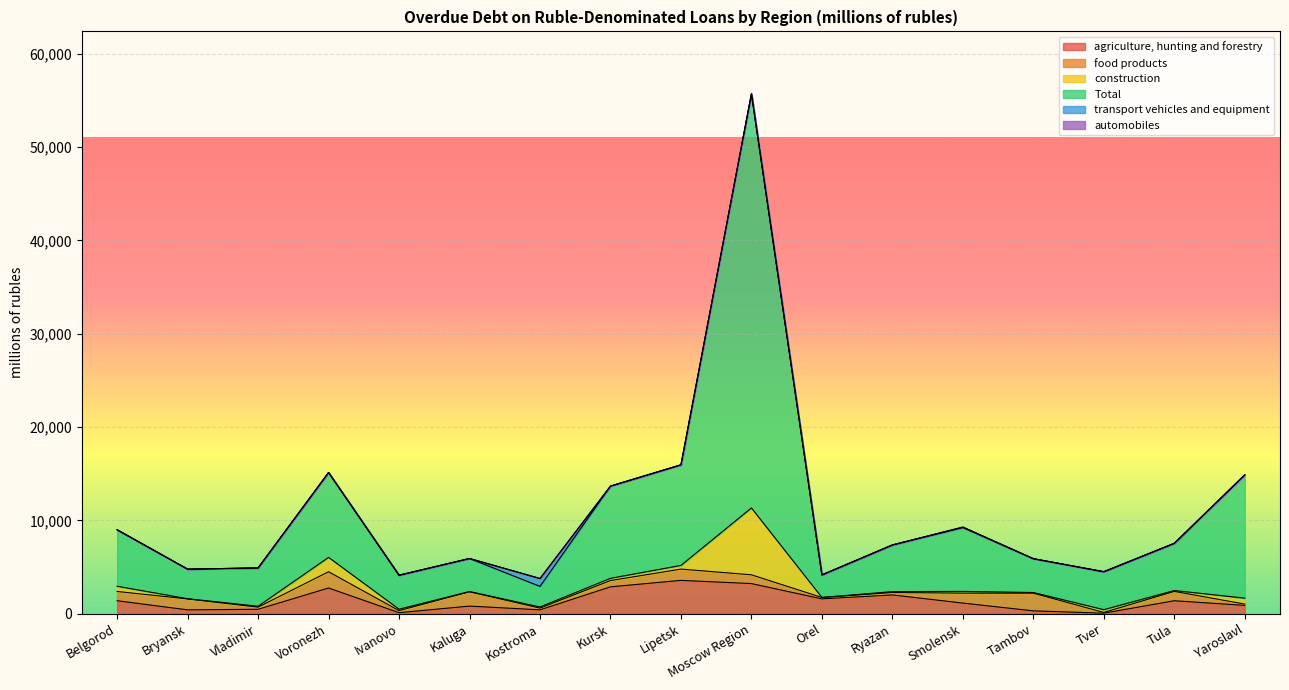

What are all the series names shown in the legend?

agriculture, hunting and forestry, food products, construction, Total, transport vehicles and equipment, automobiles